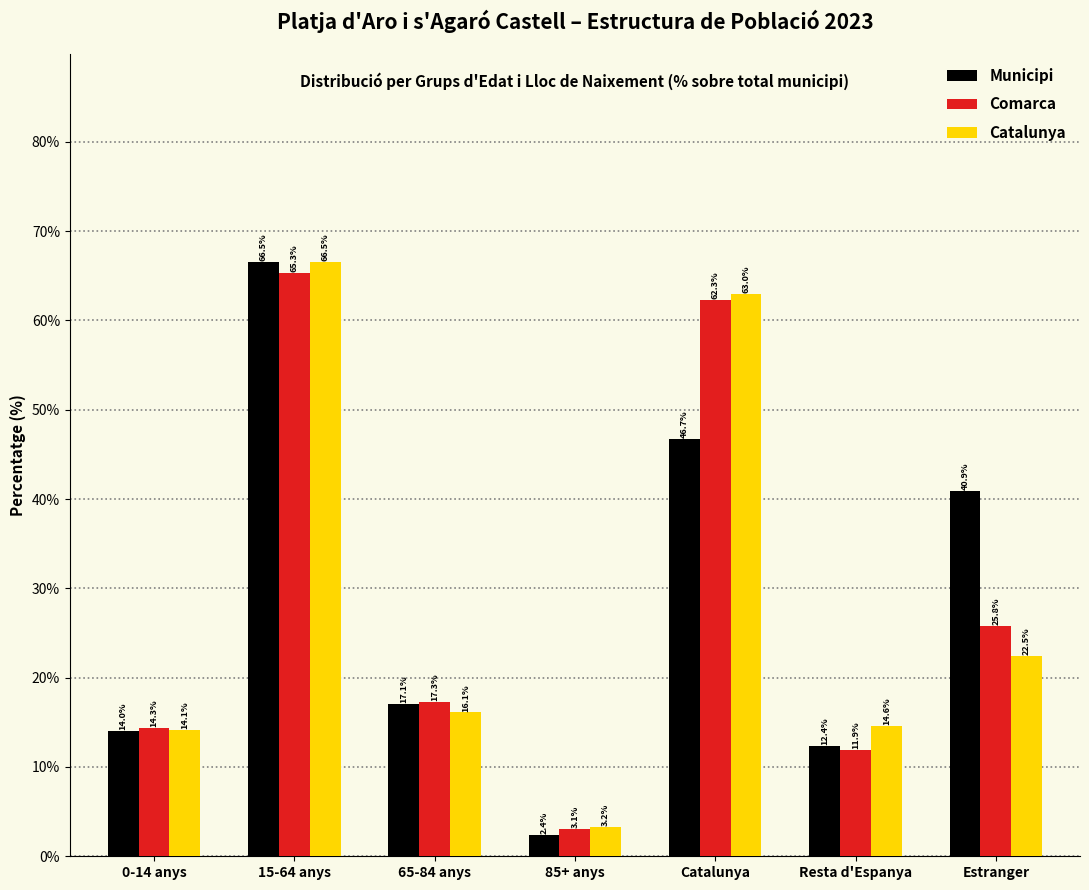

Reading left to right, what are all the values shown in this chart?

Municipi: 14.0	66.5	17.1	2.4	46.7	12.4	40.9
Comarca: 14.3	65.3	17.3	3.1	62.3	11.9	25.8
Catalunya: 14.1	66.5	16.1	3.2	63.0	14.6	22.5